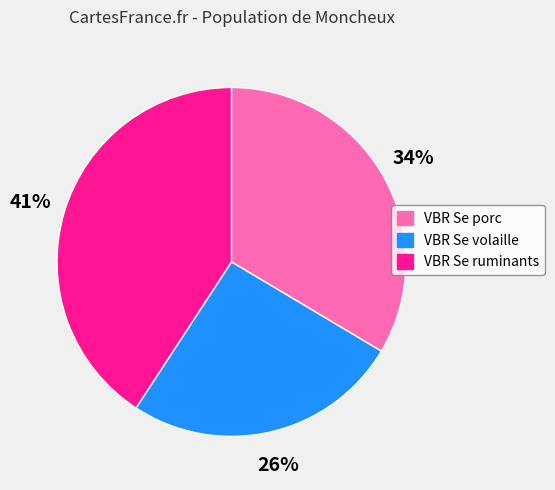

Between VBR Se ruminants and VBR Se volaille, which is larger?

VBR Se ruminants